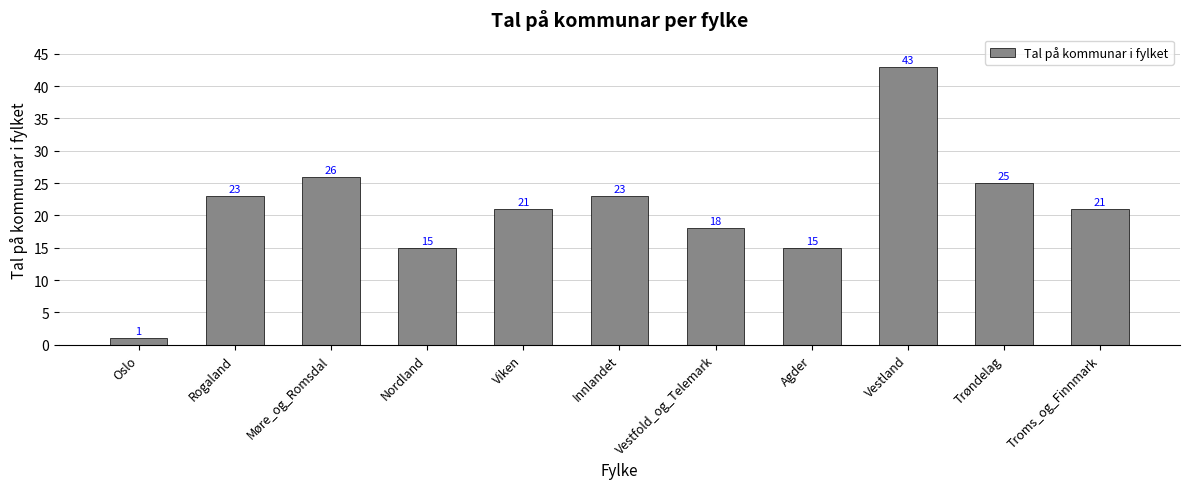

What is the minimum value shown in the chart?

1